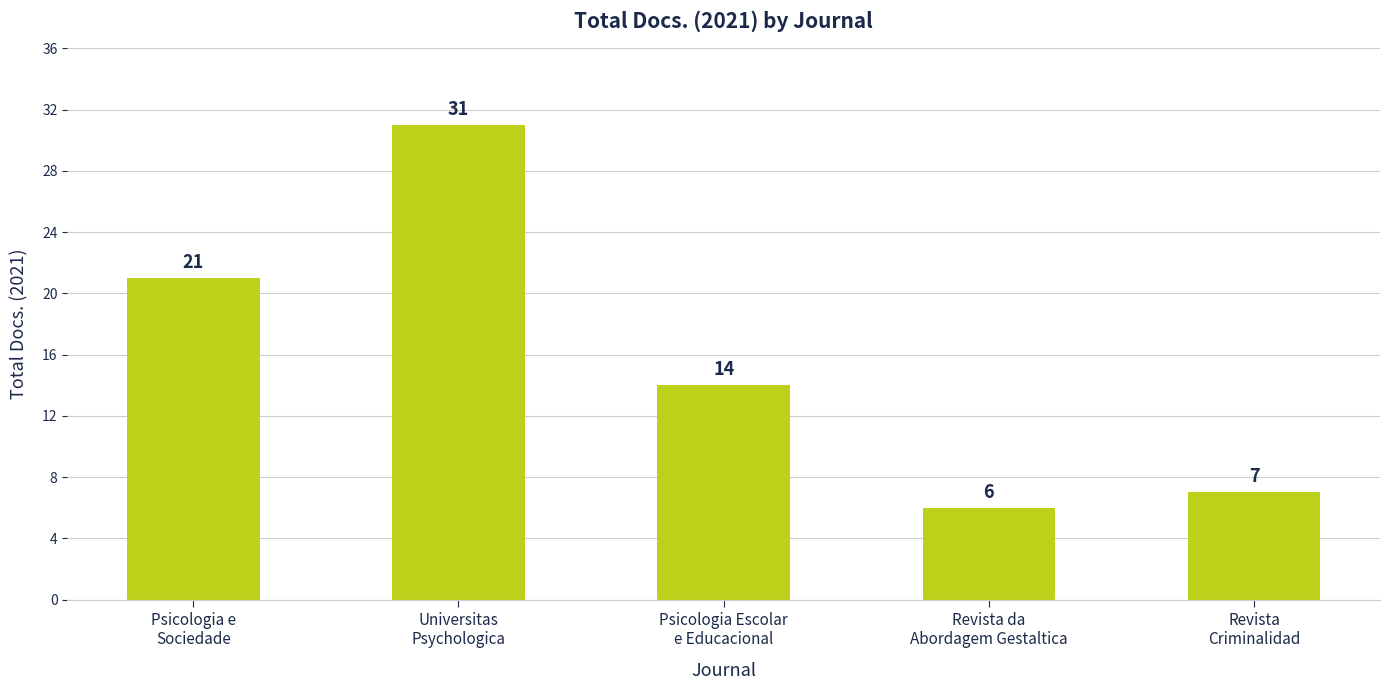

What position from the right is Psicologia e
Sociedade?

5